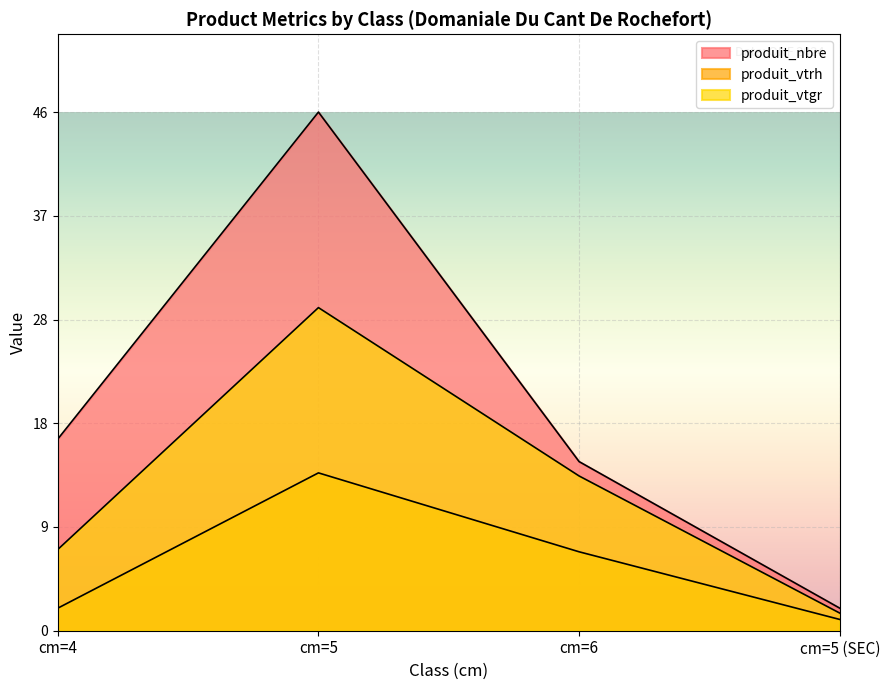

How many categories are shown in the chart?

4